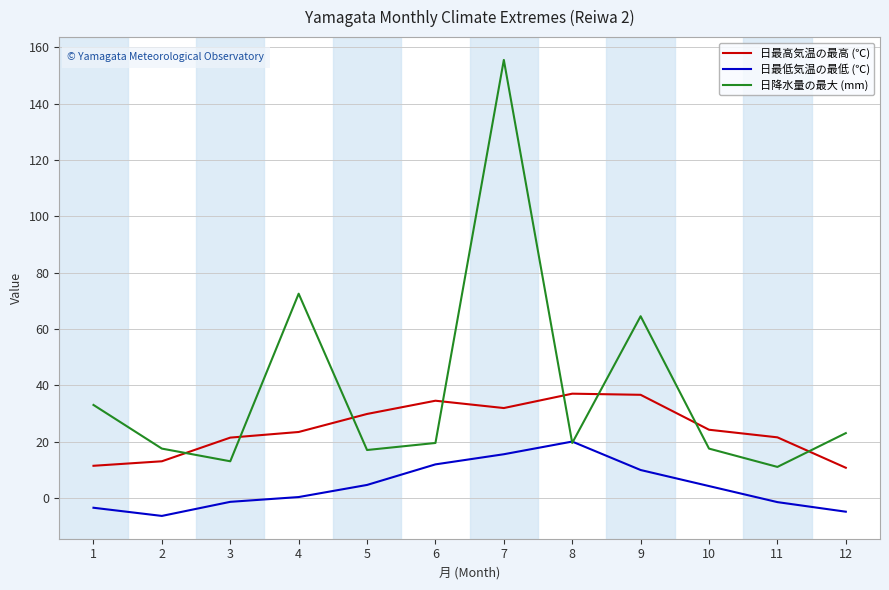

What is the minimum value shown in the chart?

-6.4